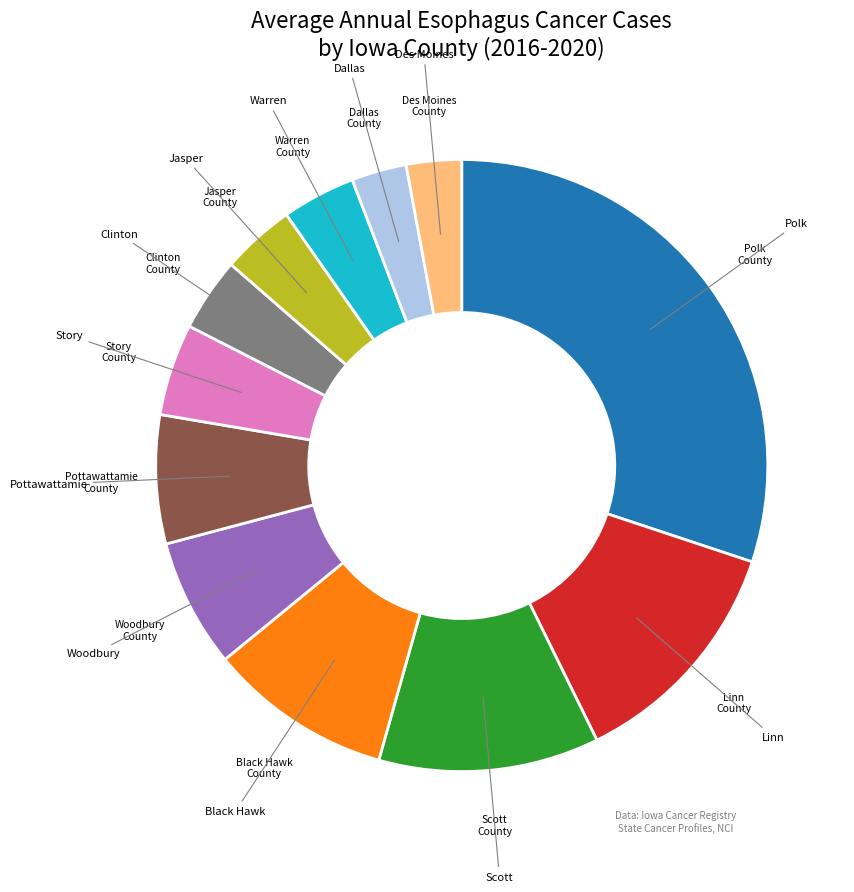

Does any single category account for the majority?

No